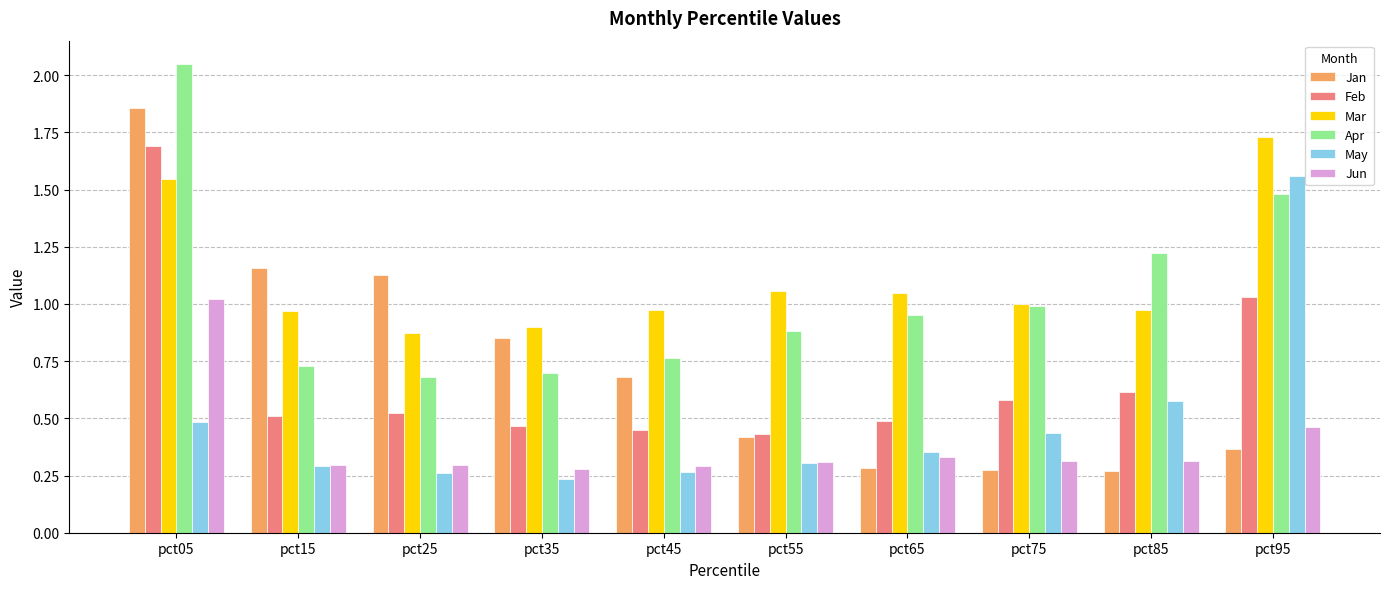

Which series has the widest spread of values?

Jan